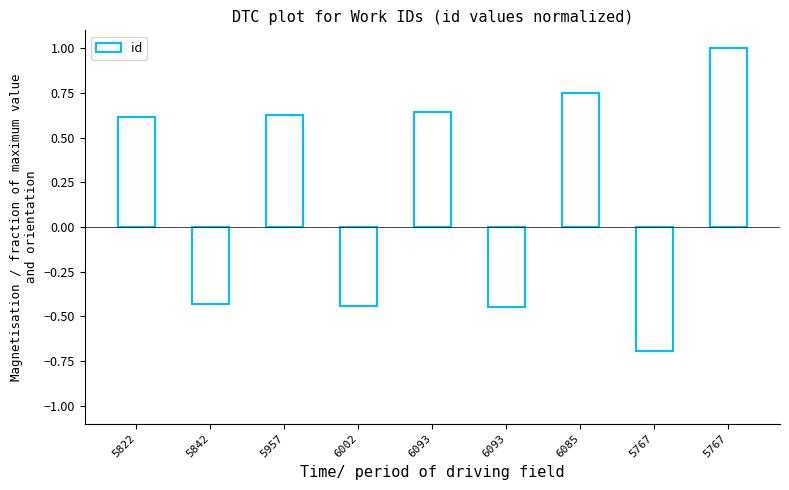

Does the chart contain any negative values?

Yes